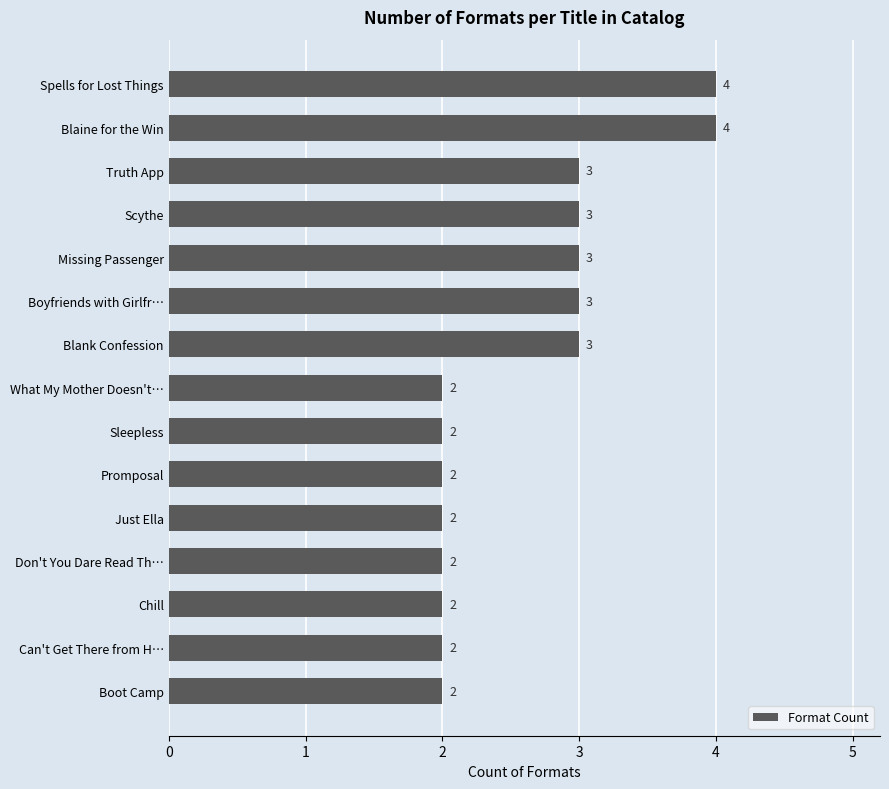

How many values are between 2 and 3?

13